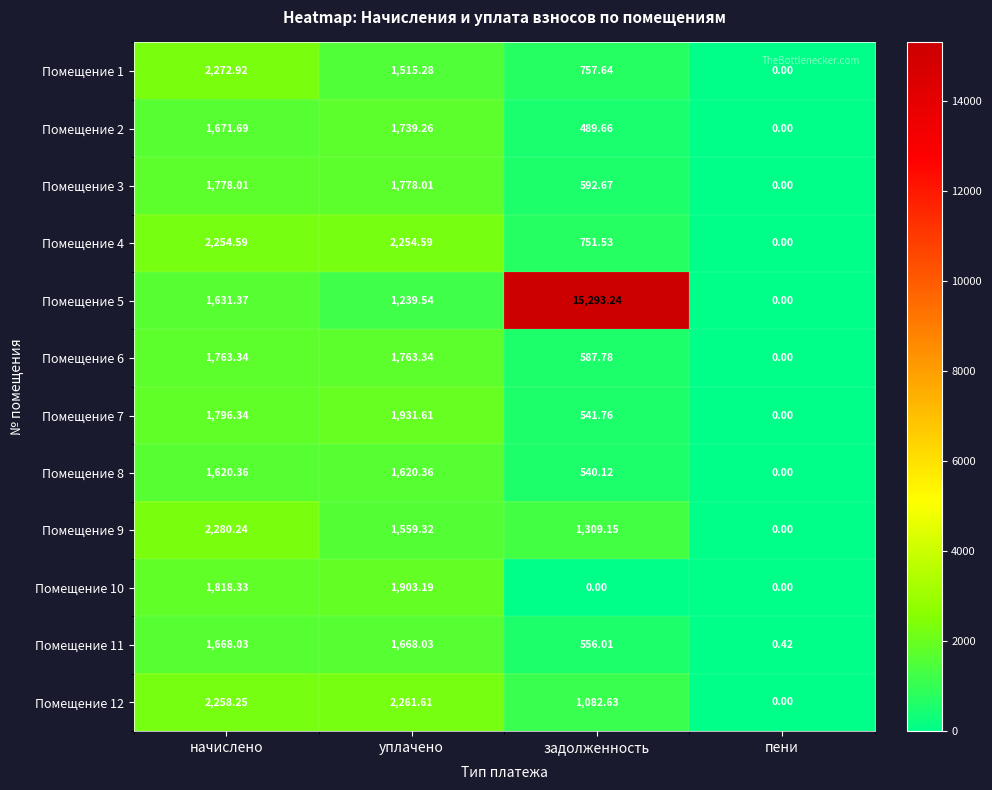

At which label does Помещение 10 first exceed 1818?

начислено